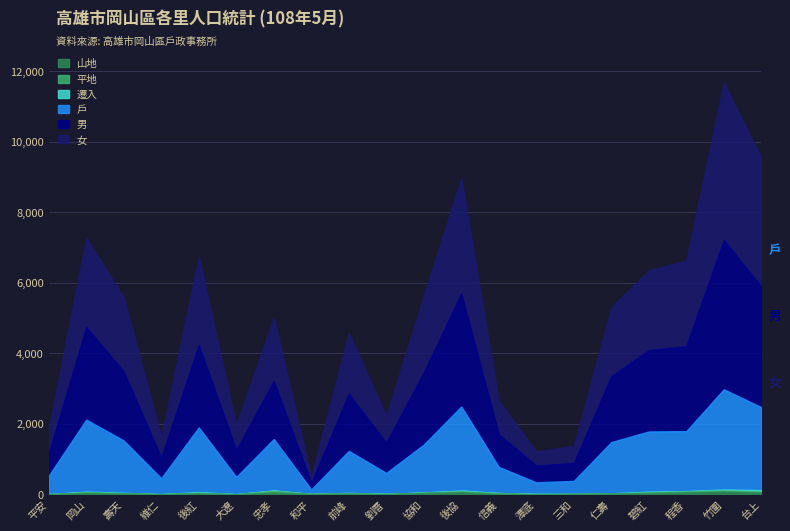

At which category is the sum across all series the highest?

竹圍